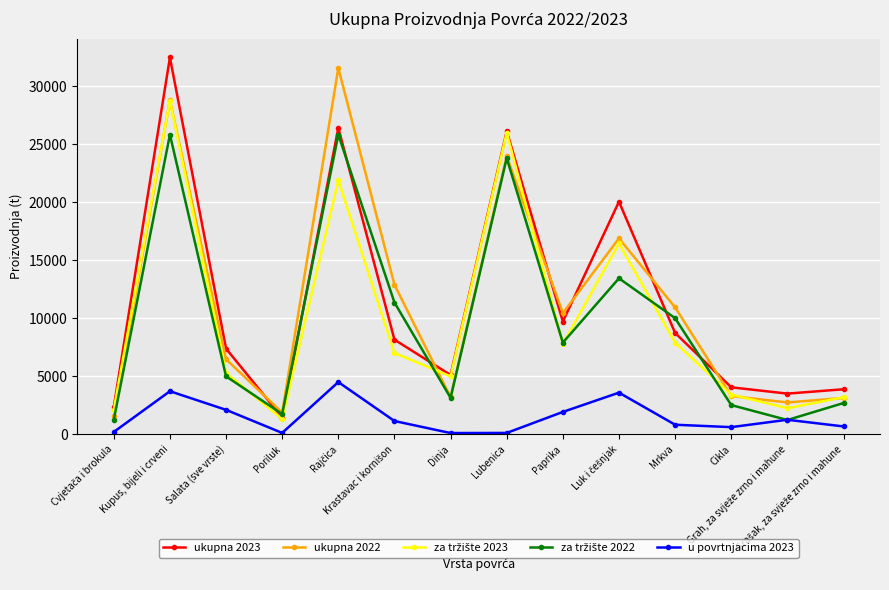

What is the label of the 4th point from the right?

Mrkva